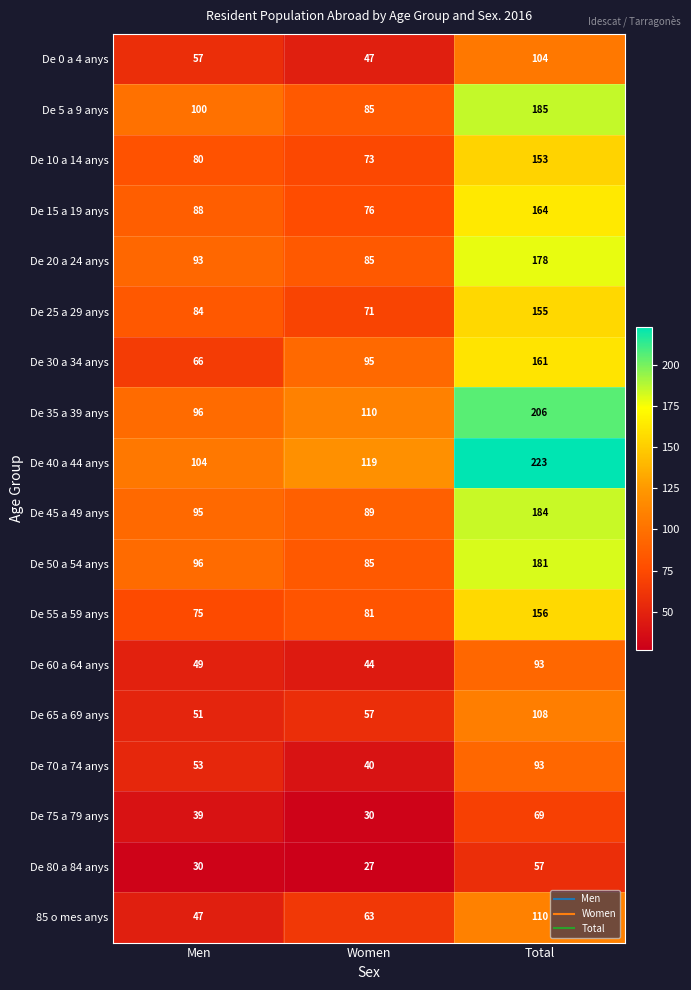

Which series has the largest total across all categories?

De 40 a 44 anys